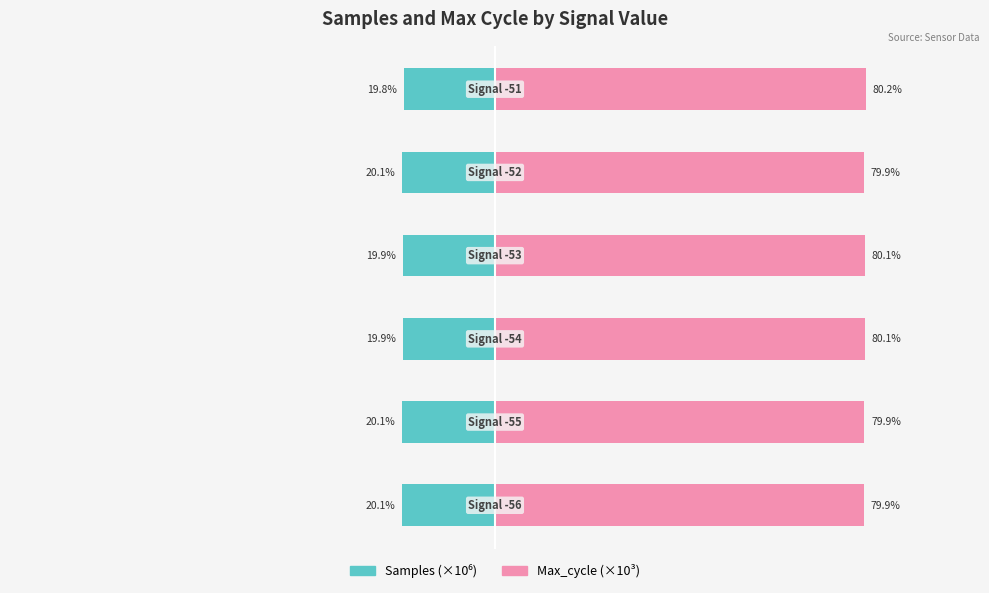

Between 4 and 5, which series saw the biggest shift?

Samples